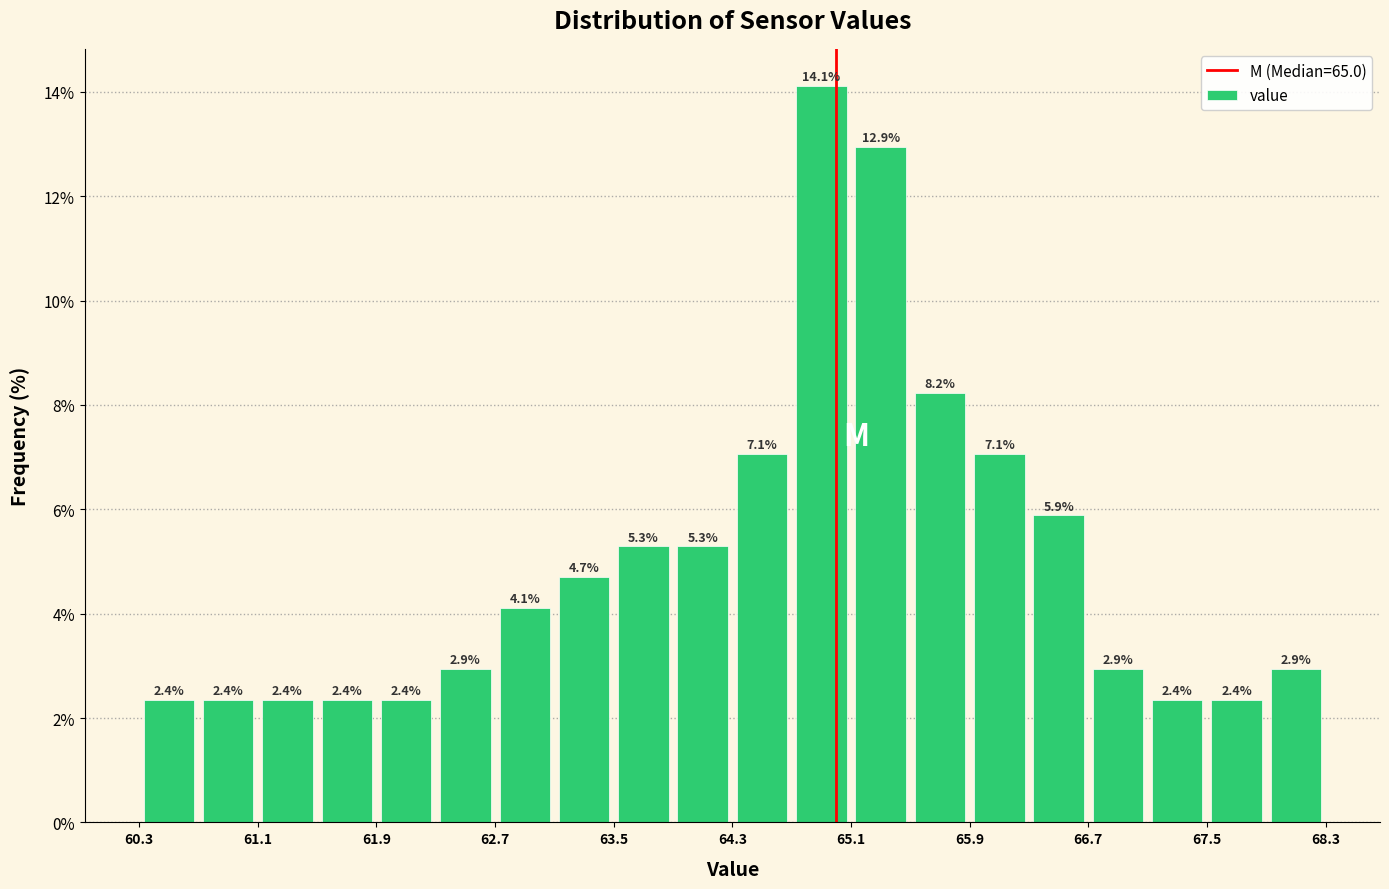

What is the height of the bar covering 67.5 to 67.9 on the x-axis?

2.4